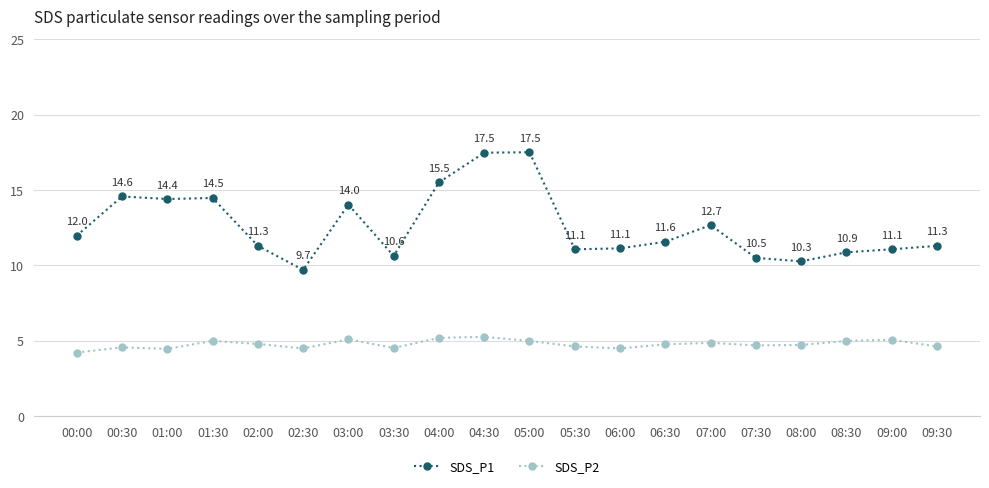

What is the maximum value for SDS_P1?

17.5